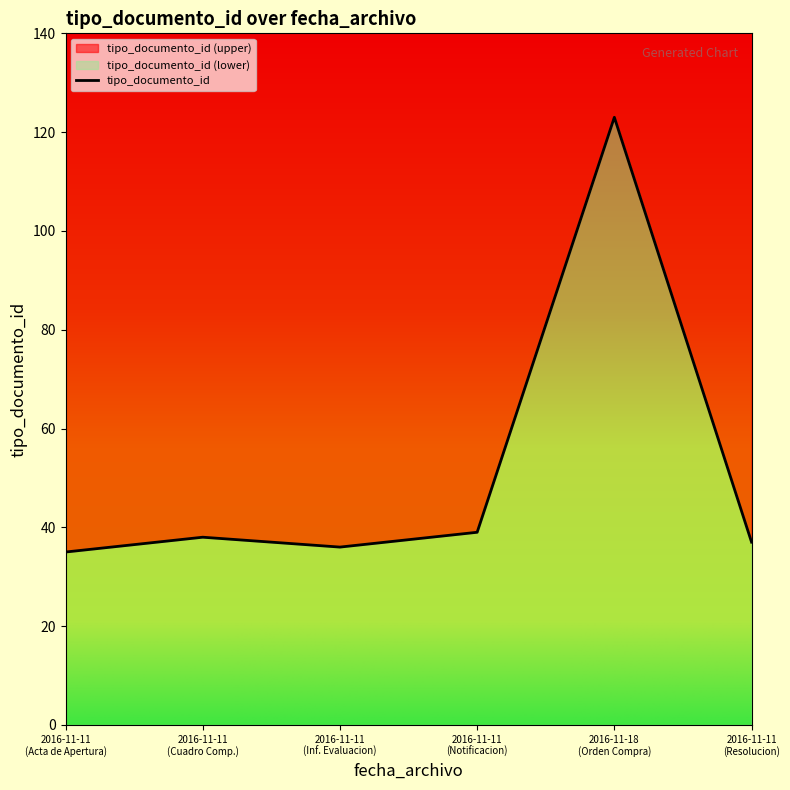

The chart shows a value of 36 at 2016-11-11 (Inf. Evaluacion). True or false?

True